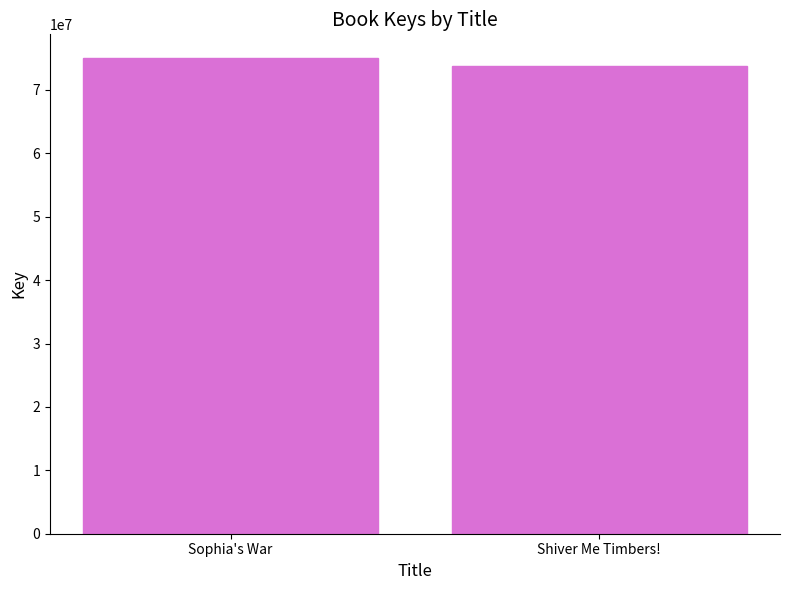

How many values are below 75018440?

1